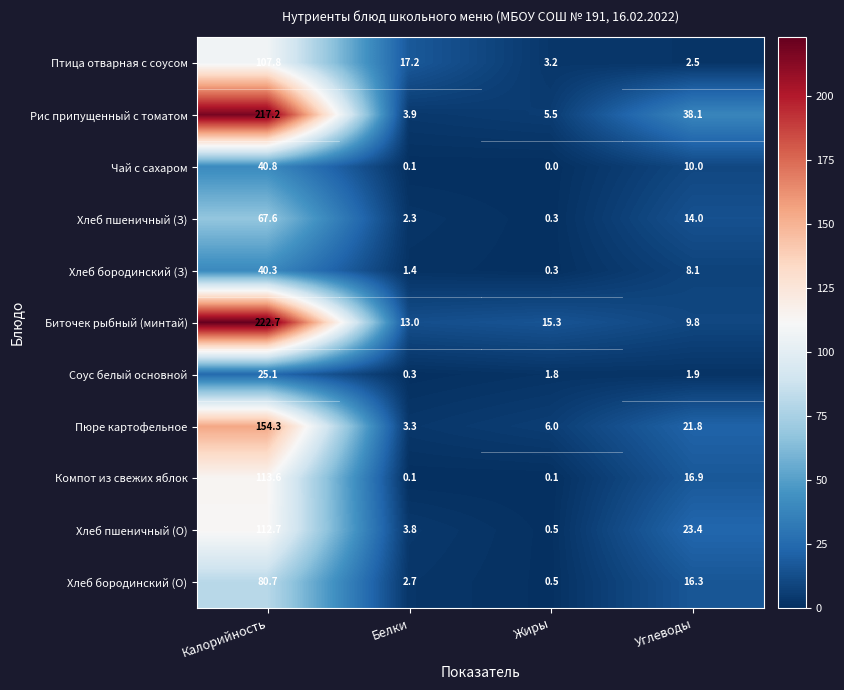

What is the difference between the maximum and minimum values in the Хлеб пшеничный (З) series?

67.3